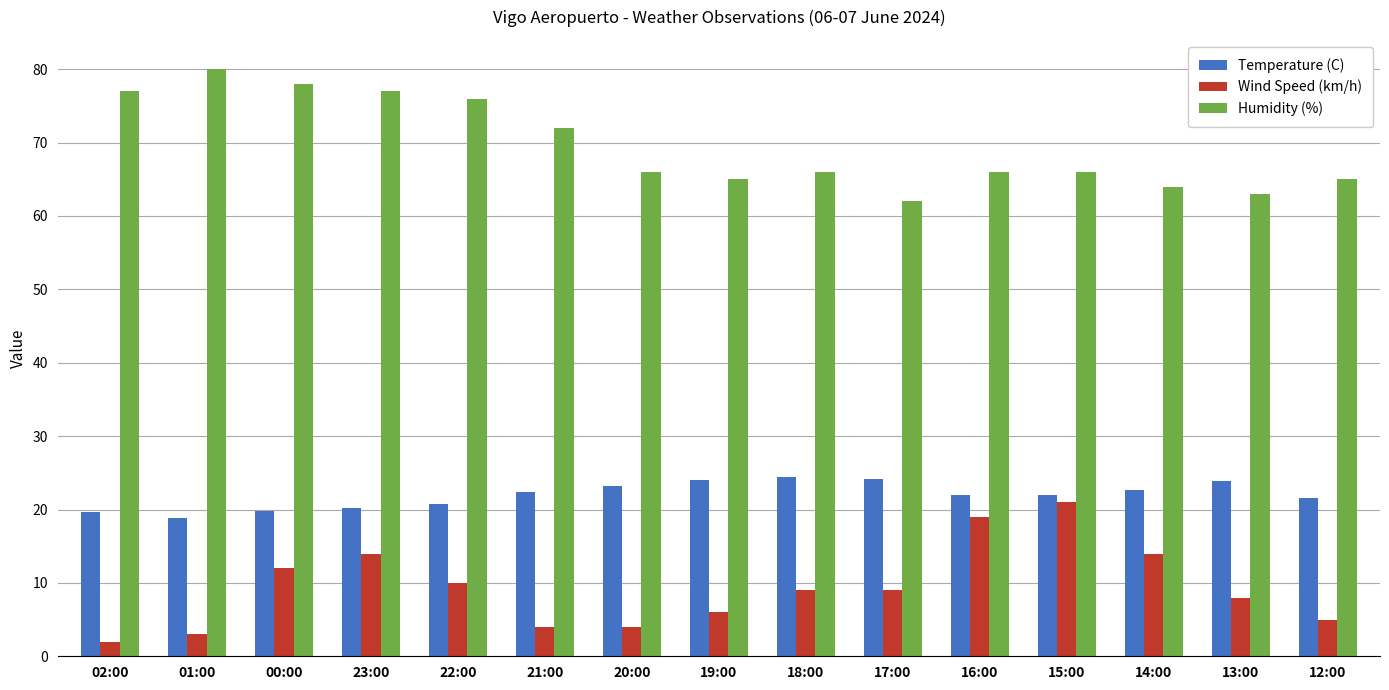

What is the label of the 12th bar from the left?

15:00